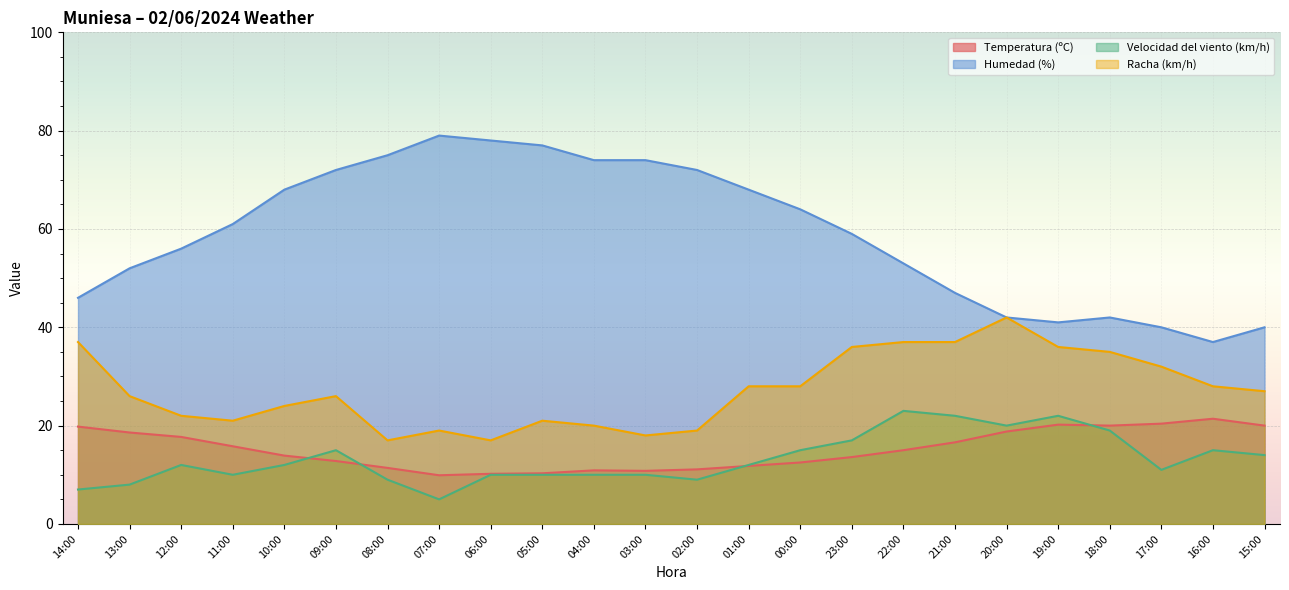

Which series changed the most between 13:00 and 11:00?

Humedad (%)